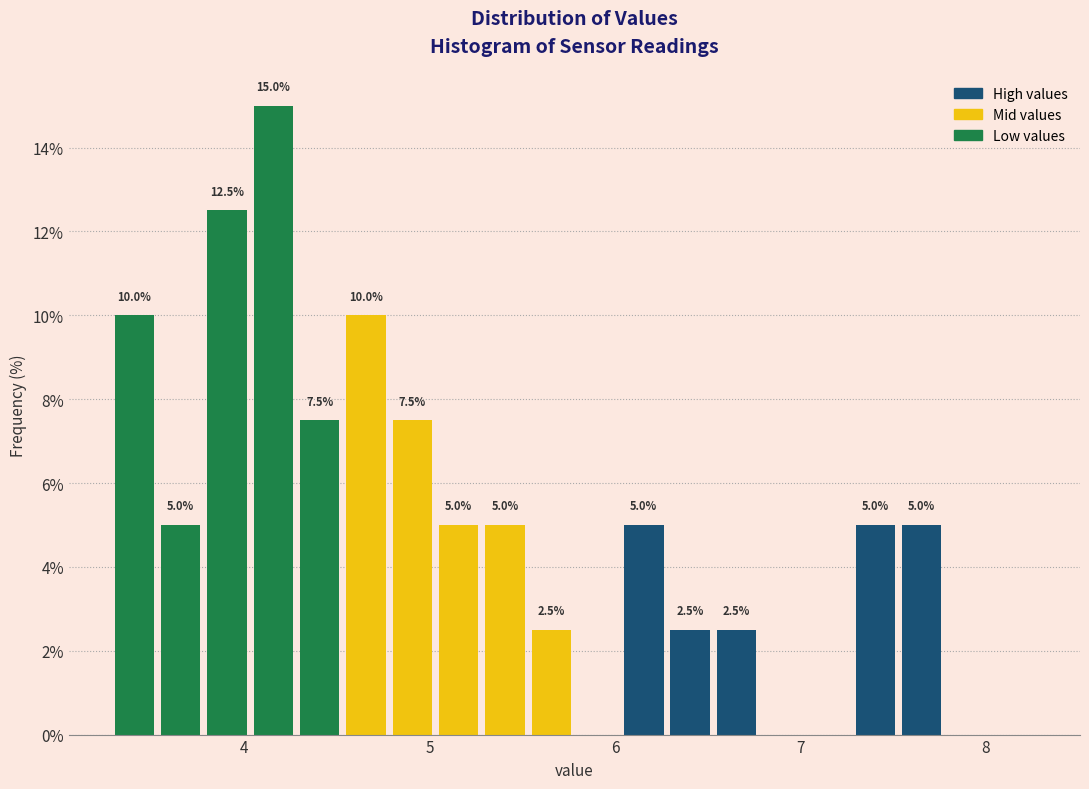

Around what value on the x-axis is the tallest bar? Give the approximate position of its centre, as read against the axis.

4.2